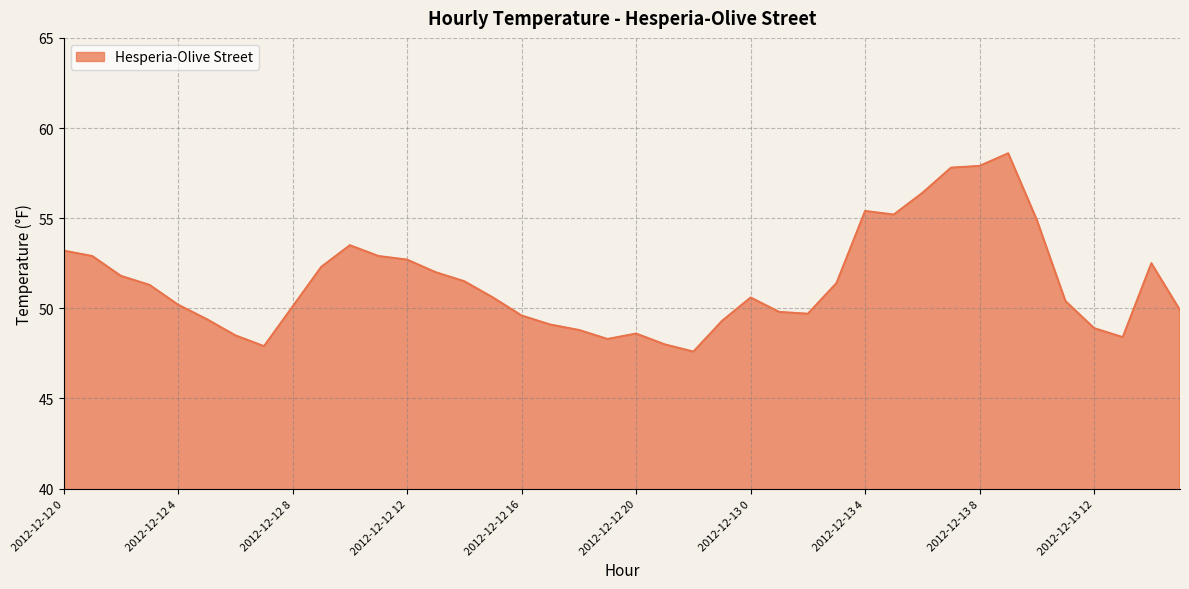

What is the difference between the maximum and minimum values?

11.0